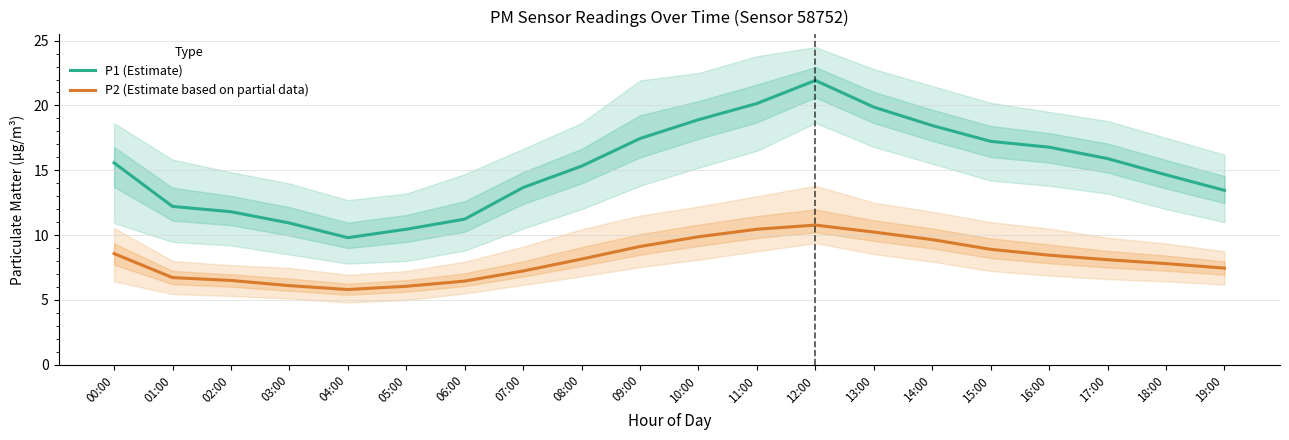

Which category has the lowest value in the P2 (Estimate based on partial data) series?

04:00